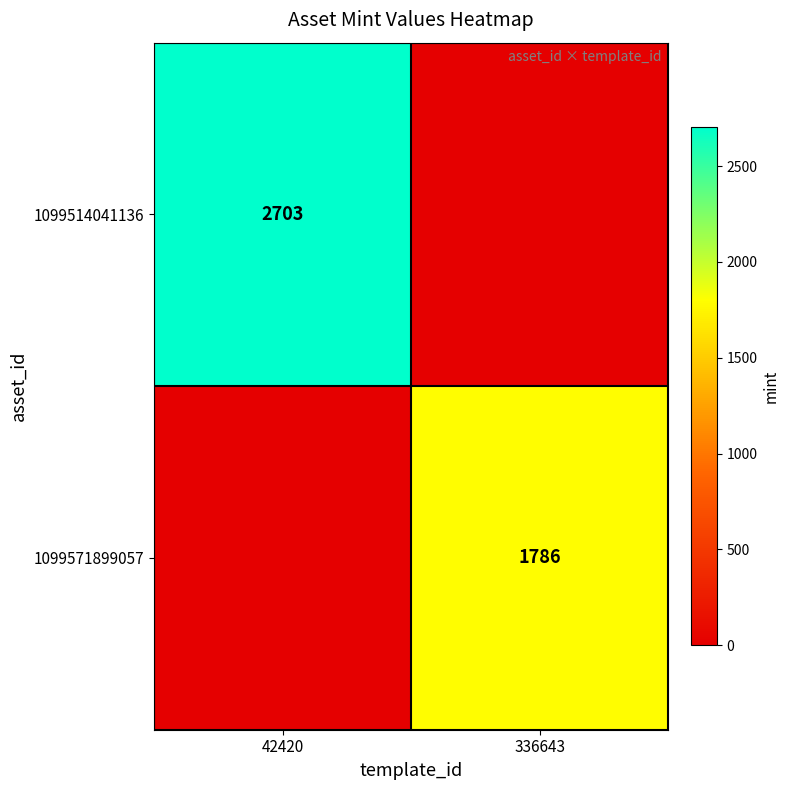

The value of 1099571899057 at 336643 is 1786. True or false?

True